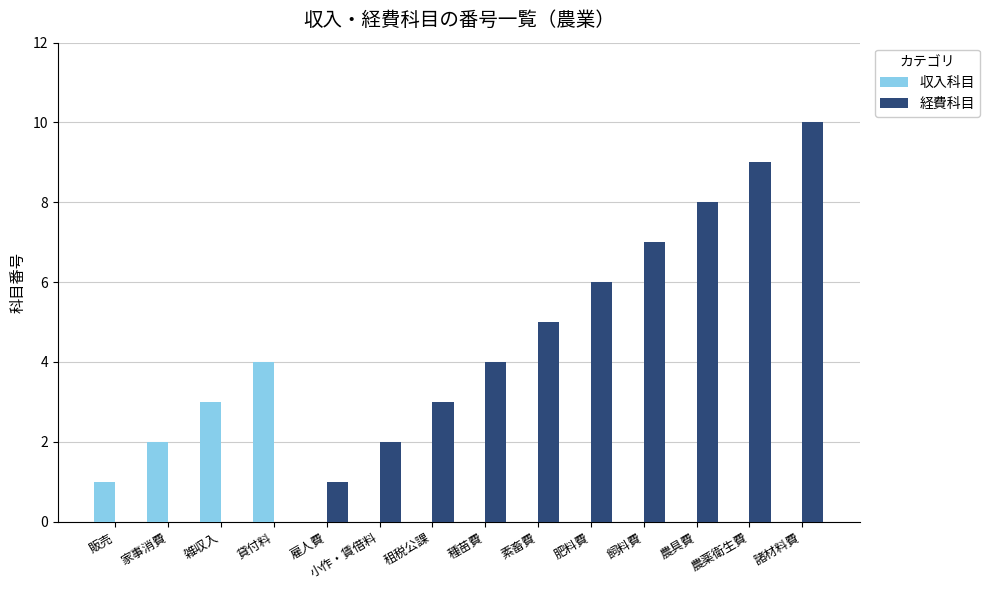

The value of 収入科目 at 諸材料費 is 2. True or false?

False